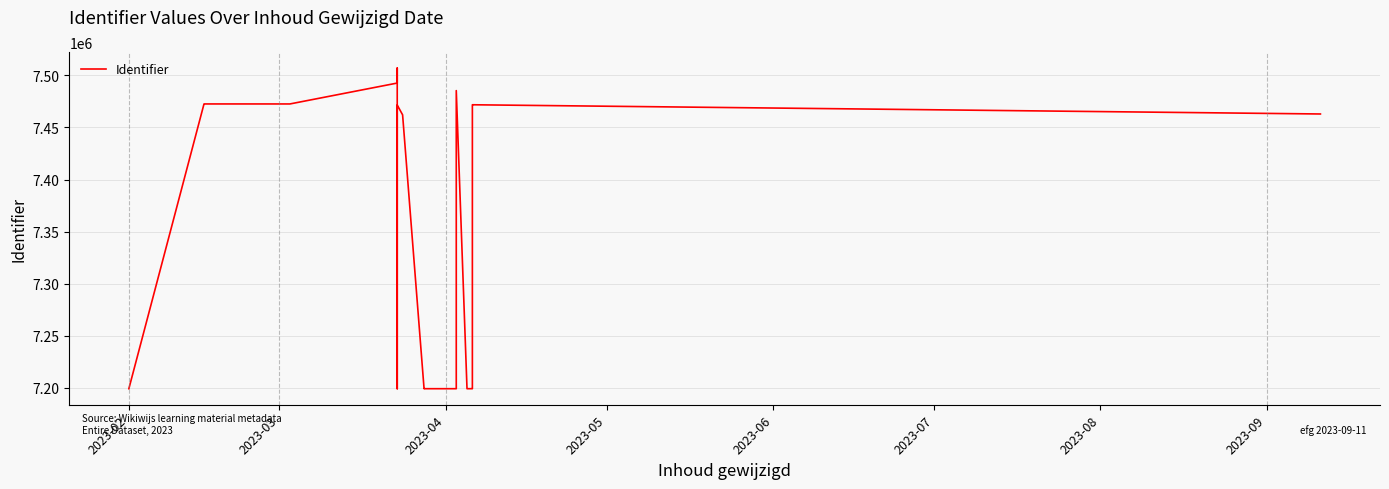

Does the chart display data point markers on the line(s)?

No